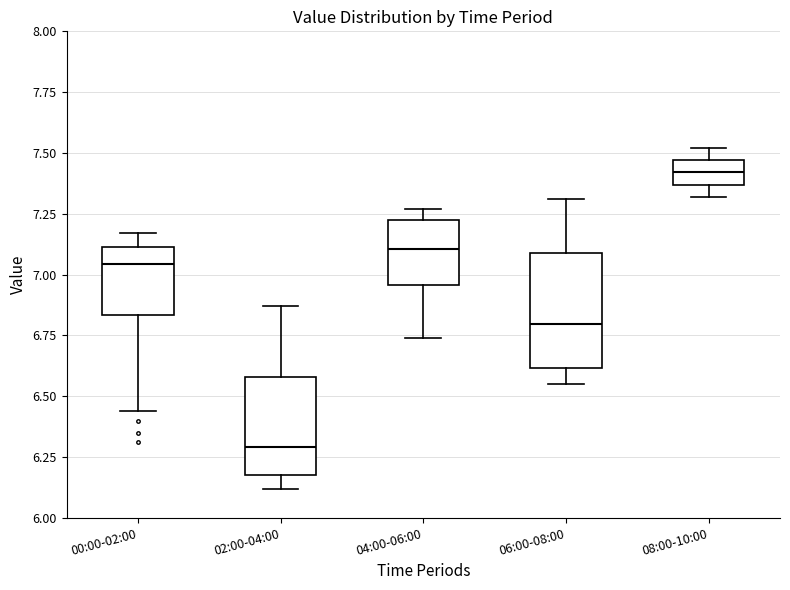

Reading left to right, read every box against the y-axis: the position of its median line, the range the box covers, and the ends of its whiskers. The values are not printed on the chart, so give them approximately, as read against the axis.

00:00-02:00: median 7.05, box 6.85 to 7.10, whiskers 6.45 to 7.15
02:00-04:00: median 6.30, box 6.20 to 6.60, whiskers 6.10 to 6.85
04:00-06:00: median 7.10, box 6.95 to 7.20, whiskers 6.75 to 7.25
06:00-08:00: median 6.80, box 6.60 to 7.10, whiskers 6.55 to 7.30
08:00-10:00: median 7.40, box 7.35 to 7.45, whiskers 7.30 to 7.50